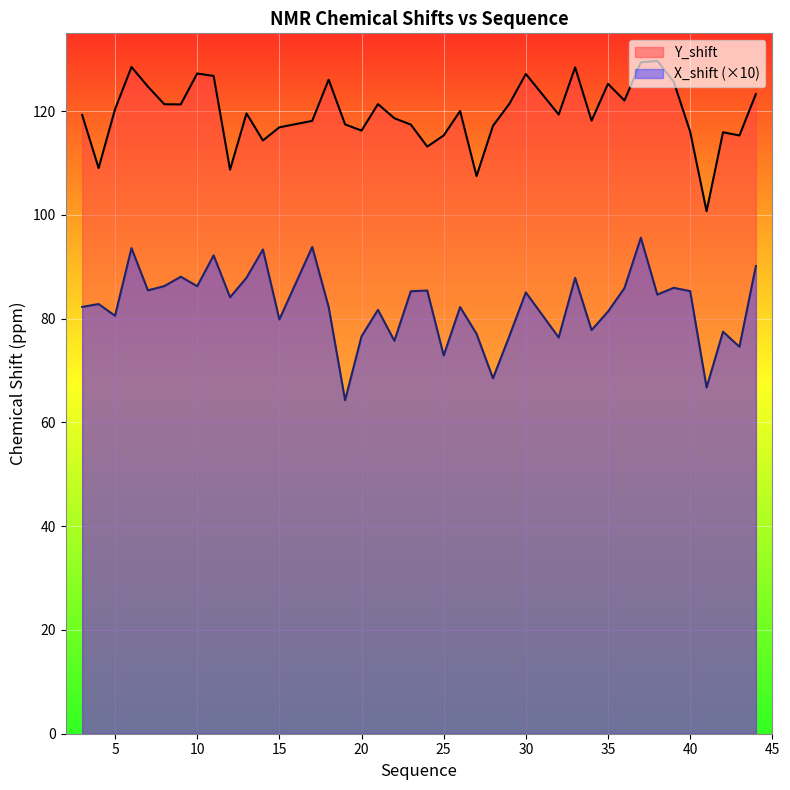

At which category is the sum across all series the highest?

37